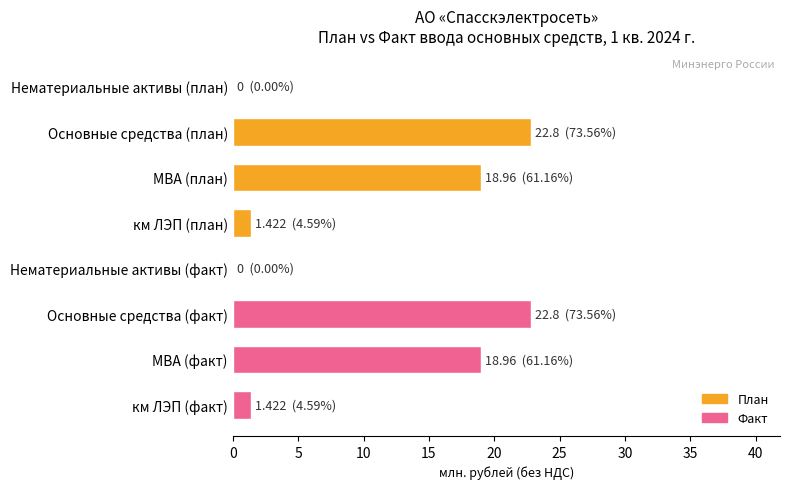

What is the sum of all Факт values?

43.2